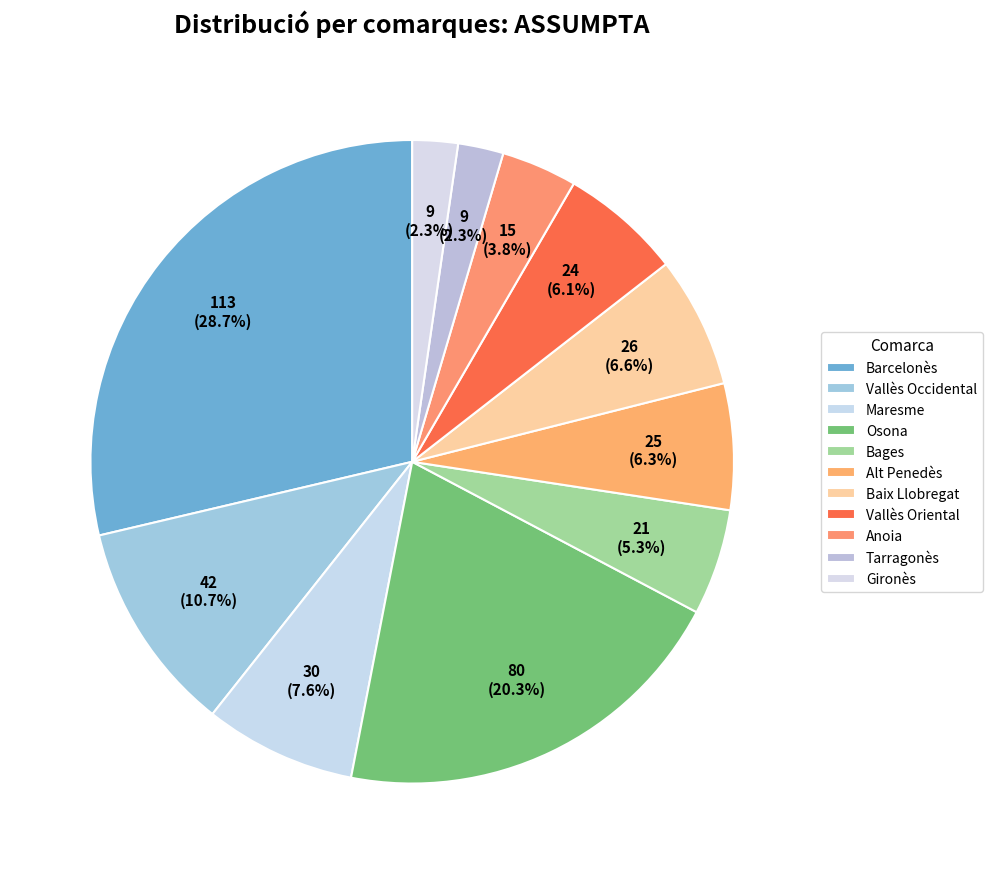

Is there a majority slice in this chart?

No